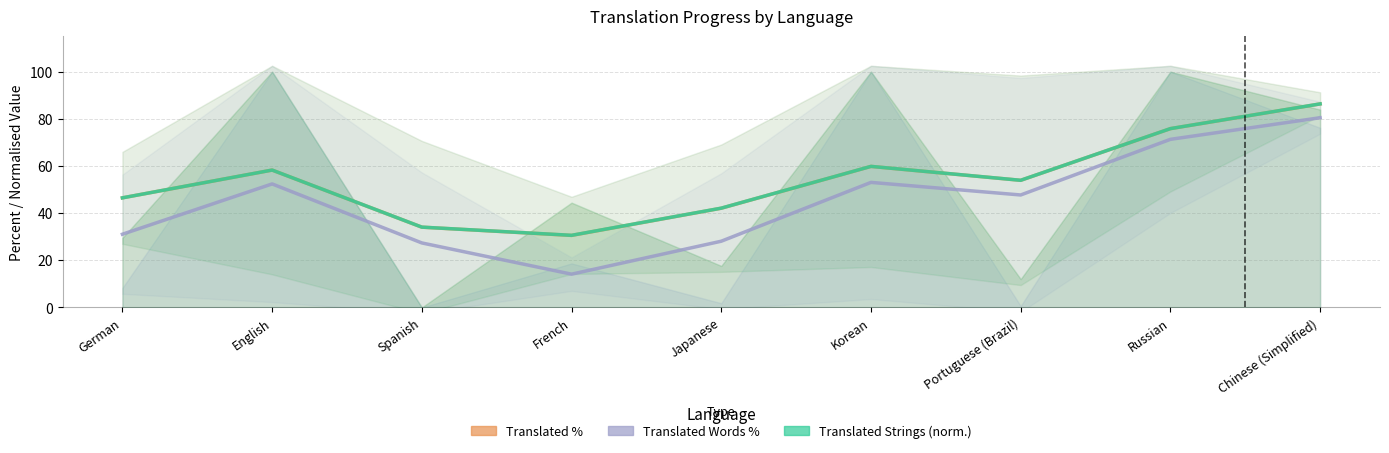

Reading left to right, list all the values displayed in this chart.

Translated %: German=46.5	English=58.3	Spanish=34.1	French=30.6	Japanese=42.1	Korean=59.8	Portuguese (Brazil)=53.9	Russian=75.8	Chinese (Simplified)=86.3
Translated Words %: German=31.1	English=52.4	Spanish=27.4	French=14.1	Japanese=28.1	Korean=53.0	Portuguese (Brazil)=47.7	Russian=71.3	Chinese (Simplified)=80.5
Translated Strings: German=46.5	English=58.3	Spanish=34.1	French=30.6	Japanese=42.1	Korean=59.8	Portuguese (Brazil)=53.9	Russian=75.9	Chinese (Simplified)=86.3